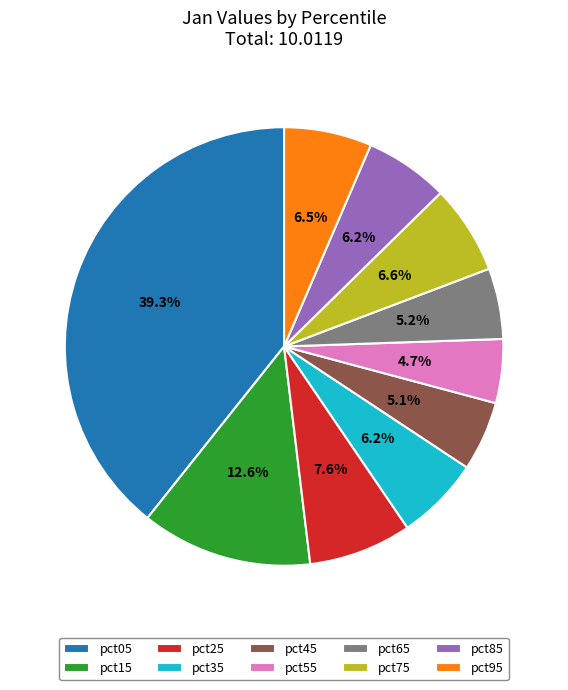

How many segments does this pie chart have?

10